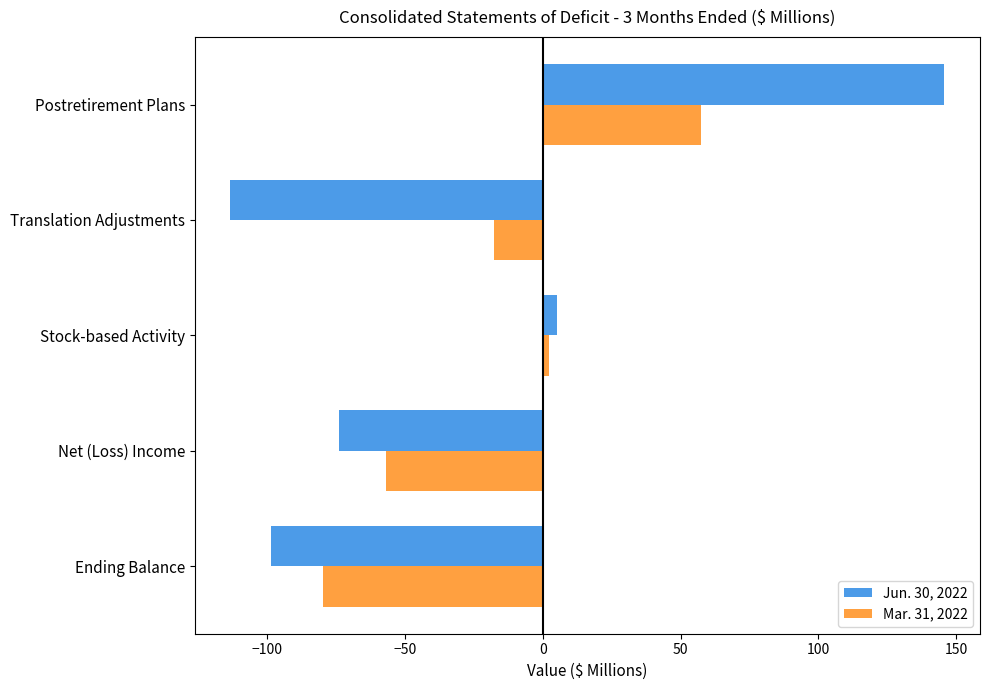

Where is Jun. 30, 2022 nearest to the value 16?

Stock-based Activity